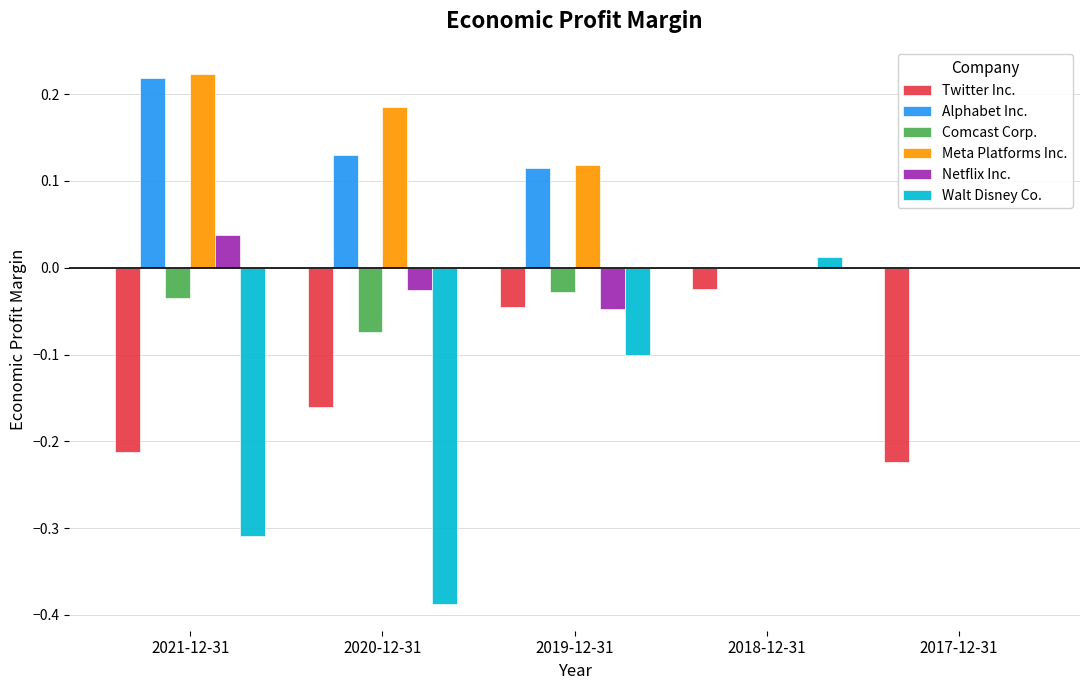

Which series has the largest total across all categories?

Meta Platforms Inc.